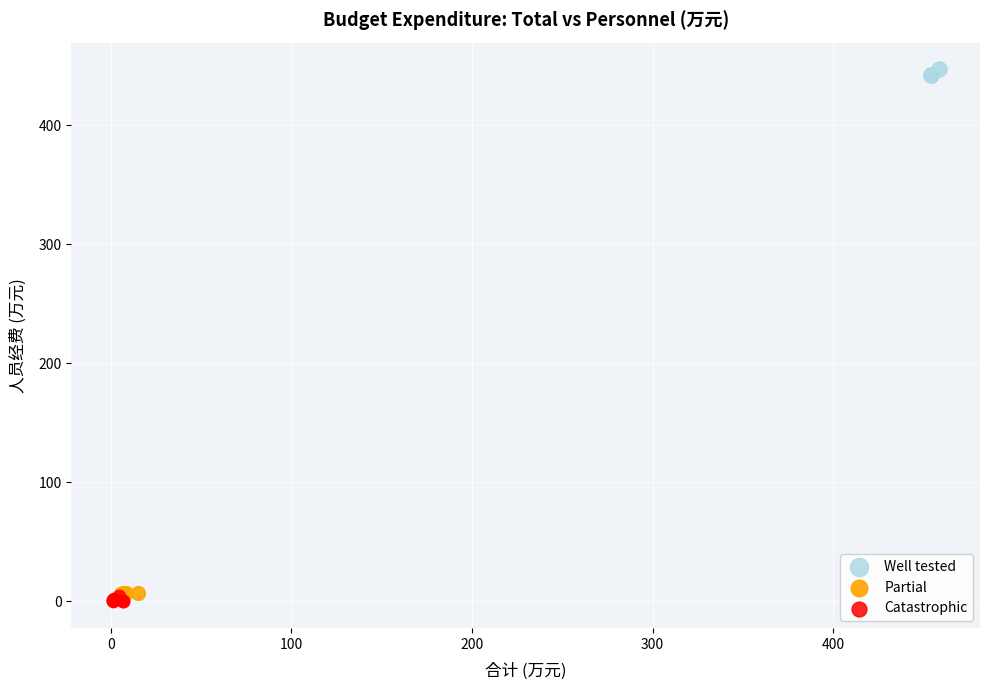

Which series contains the highest Y value?

Well tested